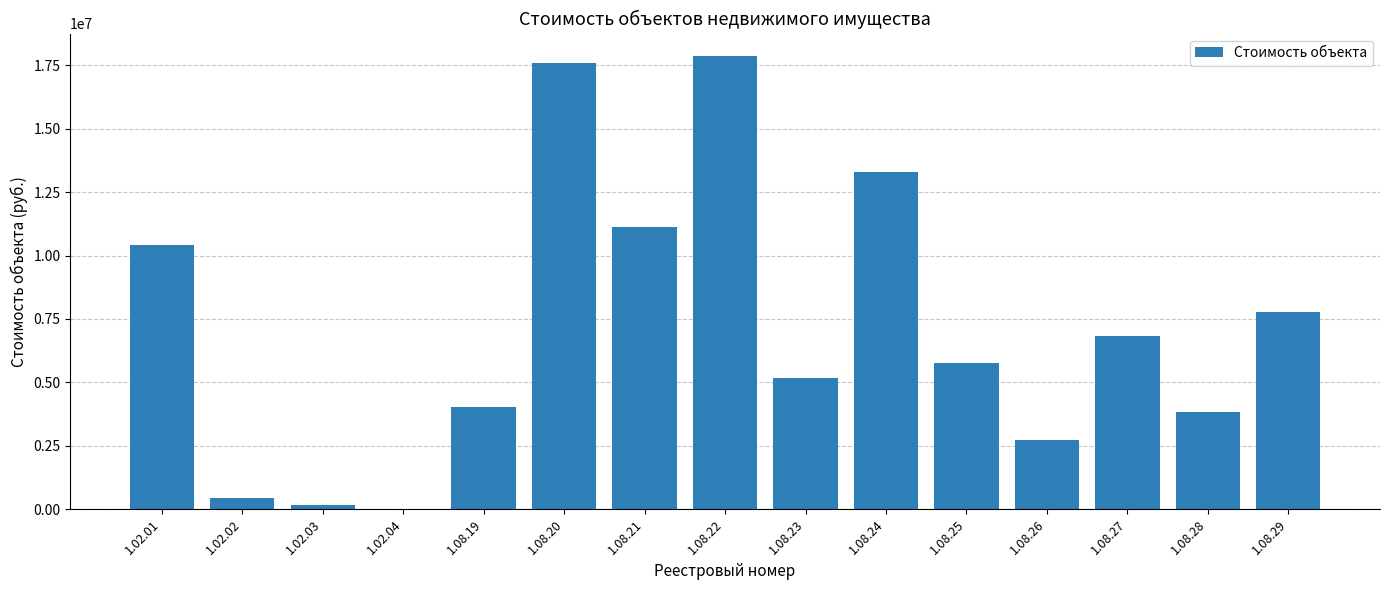

How many series are shown in this chart?

1